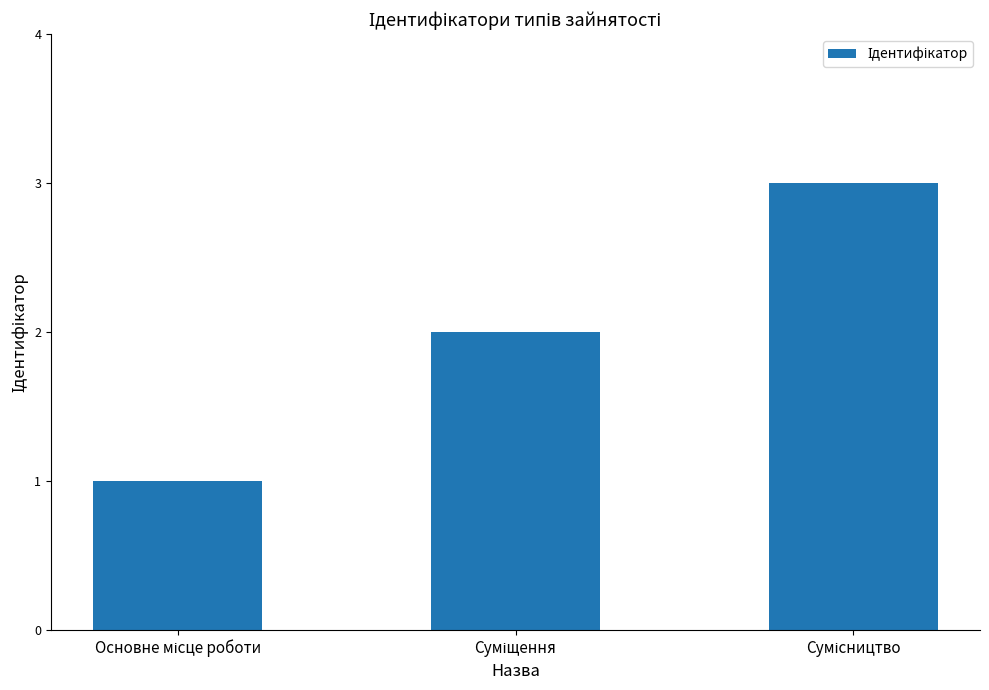

What is the sum of all values?

6